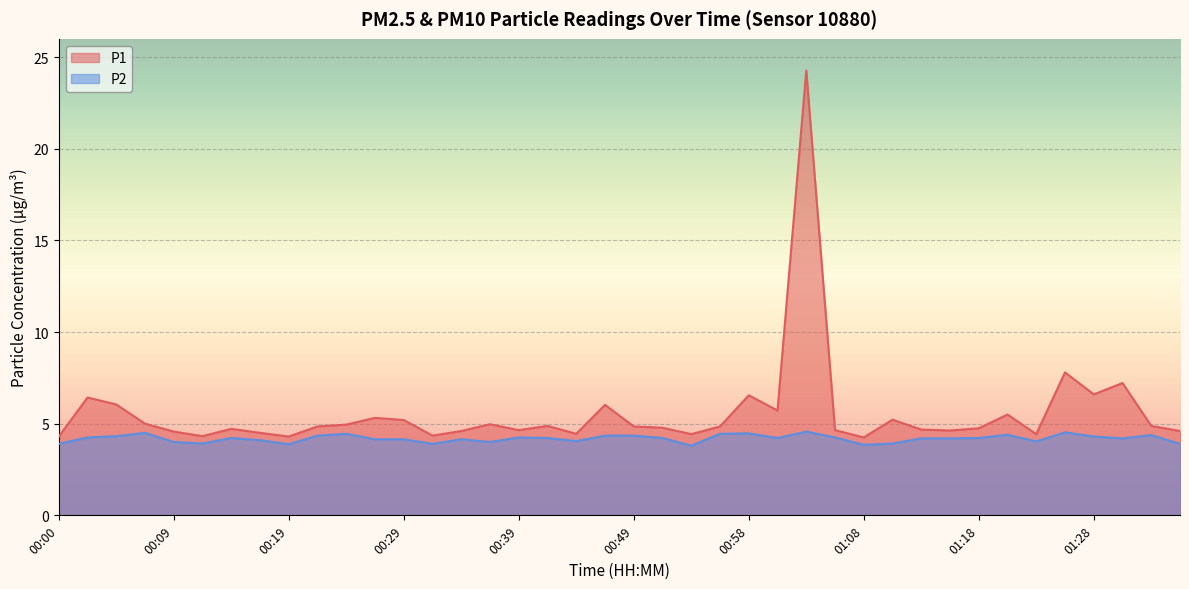

Where is the first local minimum for P2?

00:12